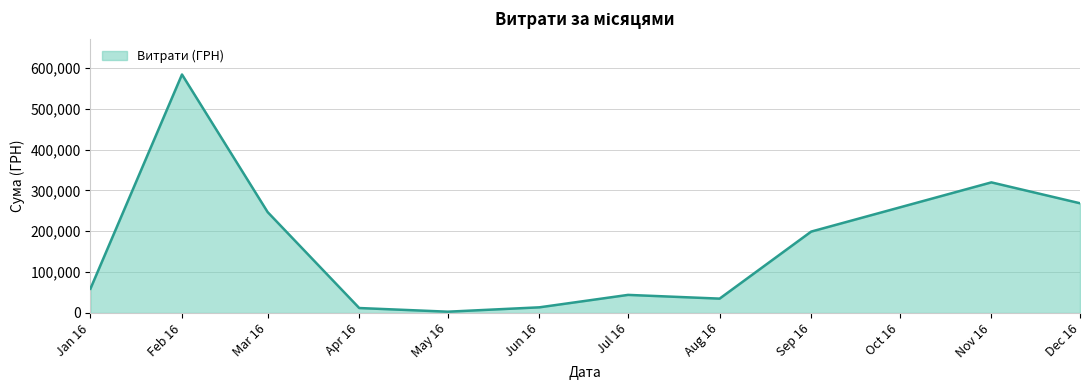

How many lines are shown in the chart?

1